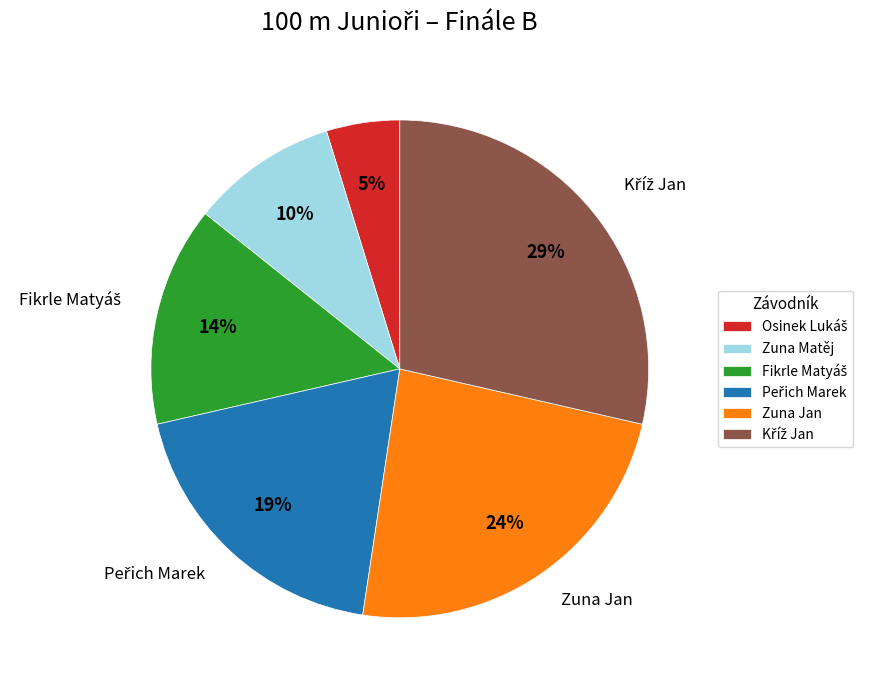

True or false: Zuna Matěj accounts for 10% of the total.

True